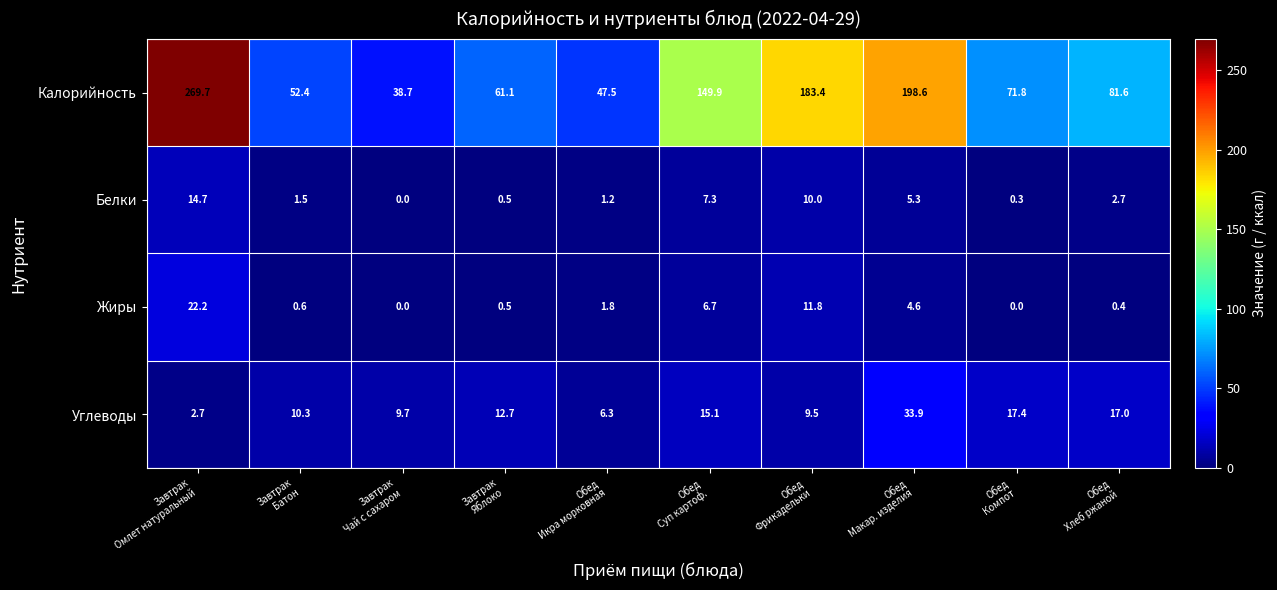

At how many categories does at least one series exceed 188?

2